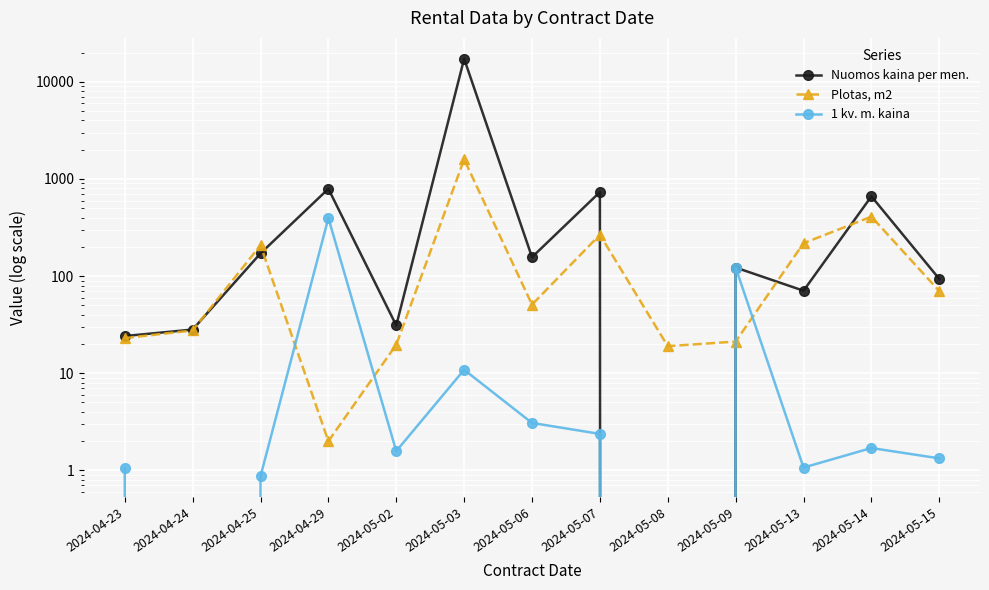

True or false: Plotas, m2 and 1 kv. m. kaina intersect in this chart.

True